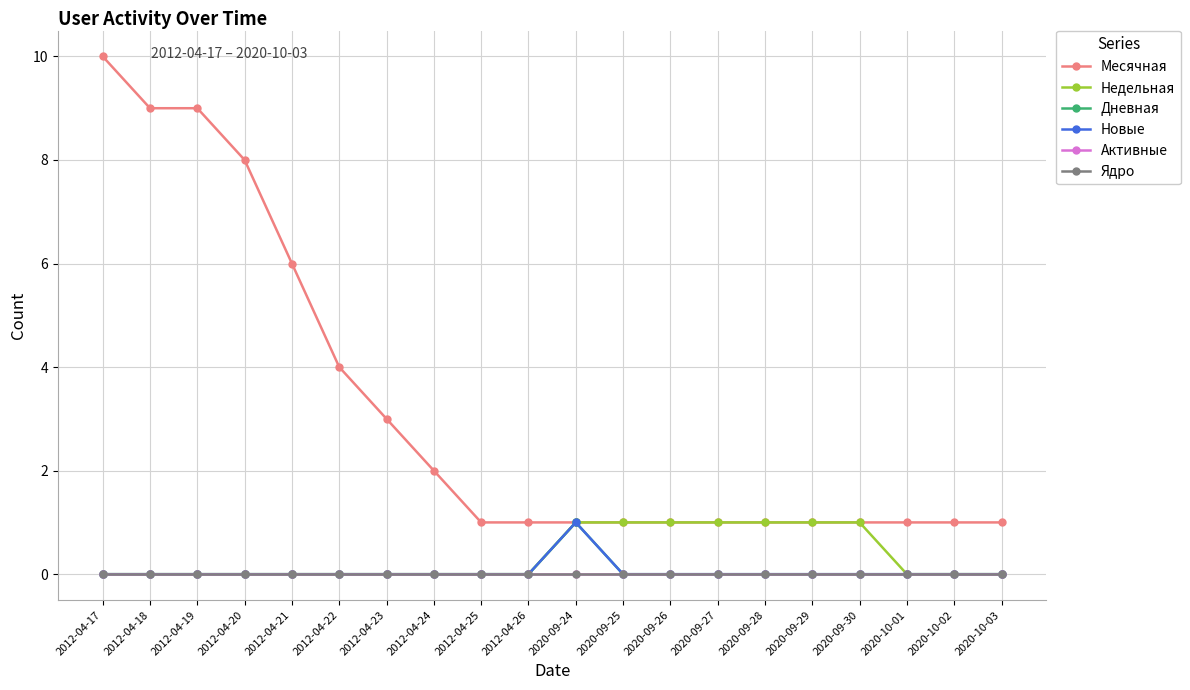

Is this an area chart (filled region under the line)?

No